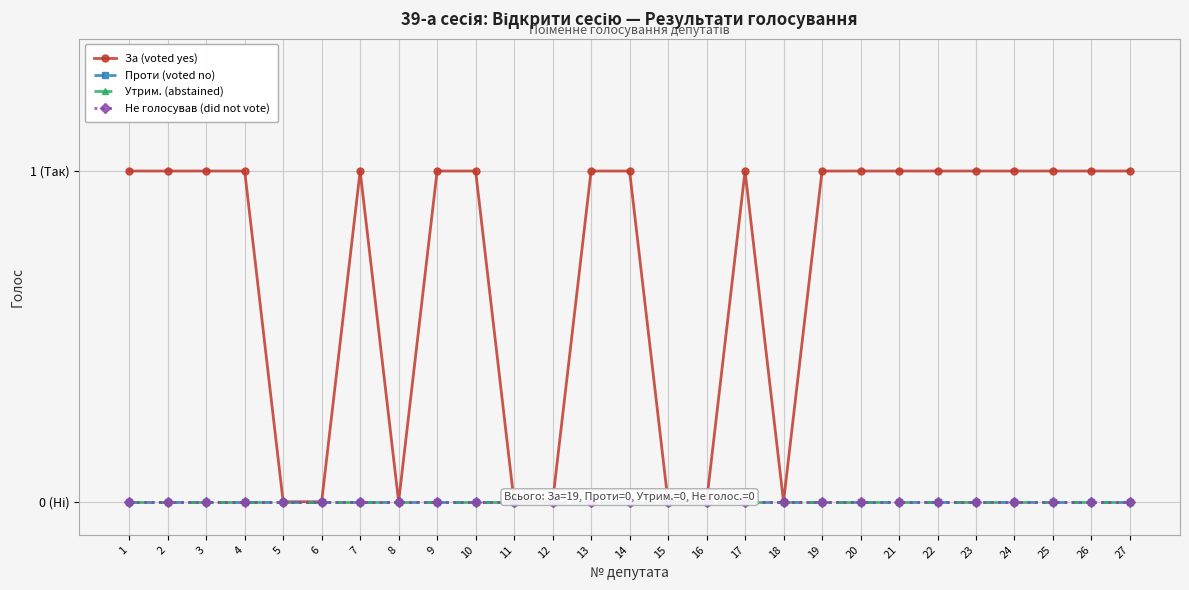

What are all the series names shown in the legend?

За (voted yes), Проти (voted no), Утрим. (abstained), Не голосував (did not vote)